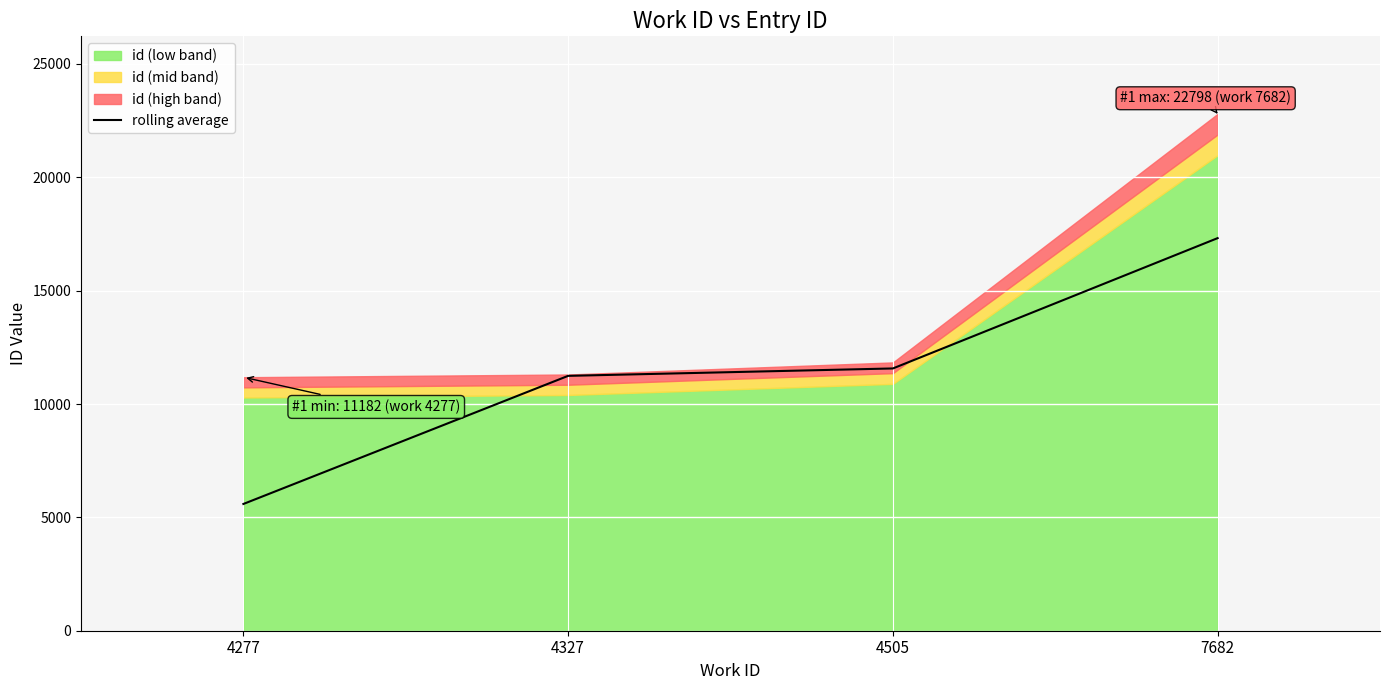

Which category has the lowest value in the rolling average series?

4277